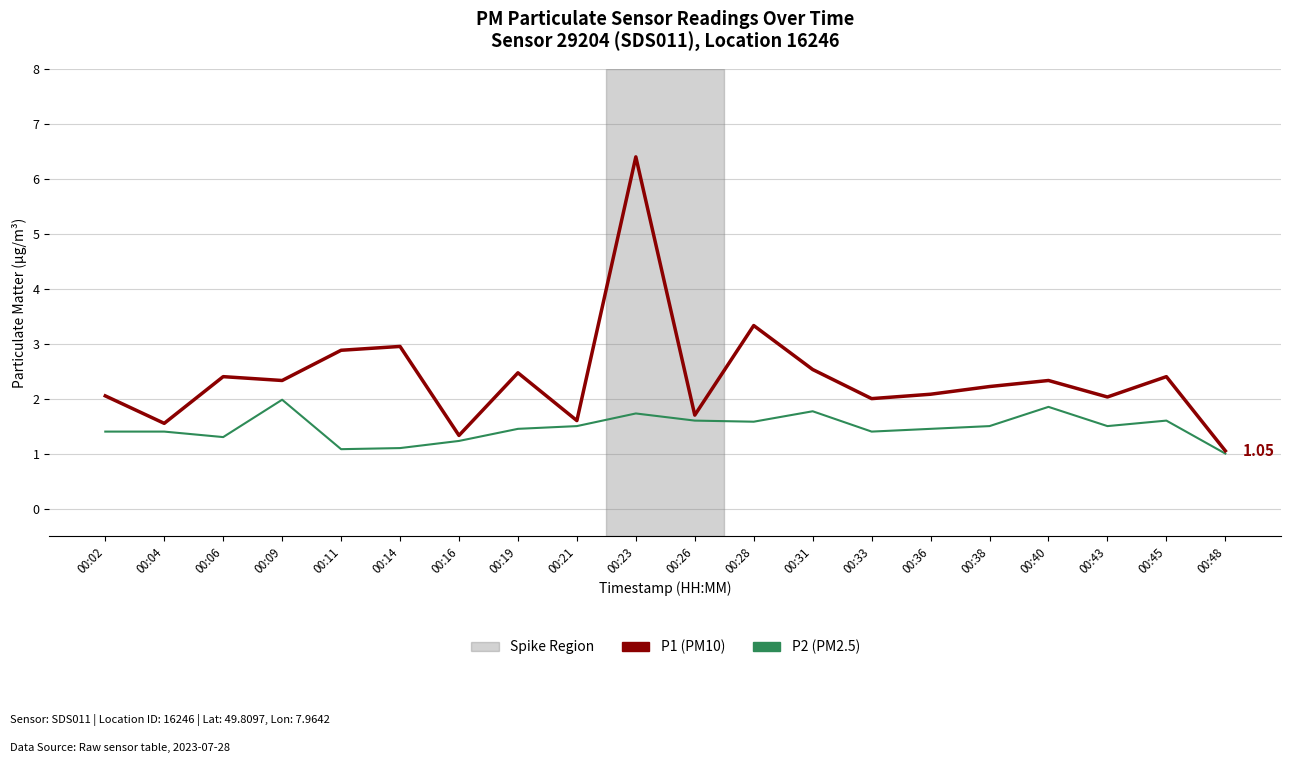

Which category has the highest value across all series?

00:23